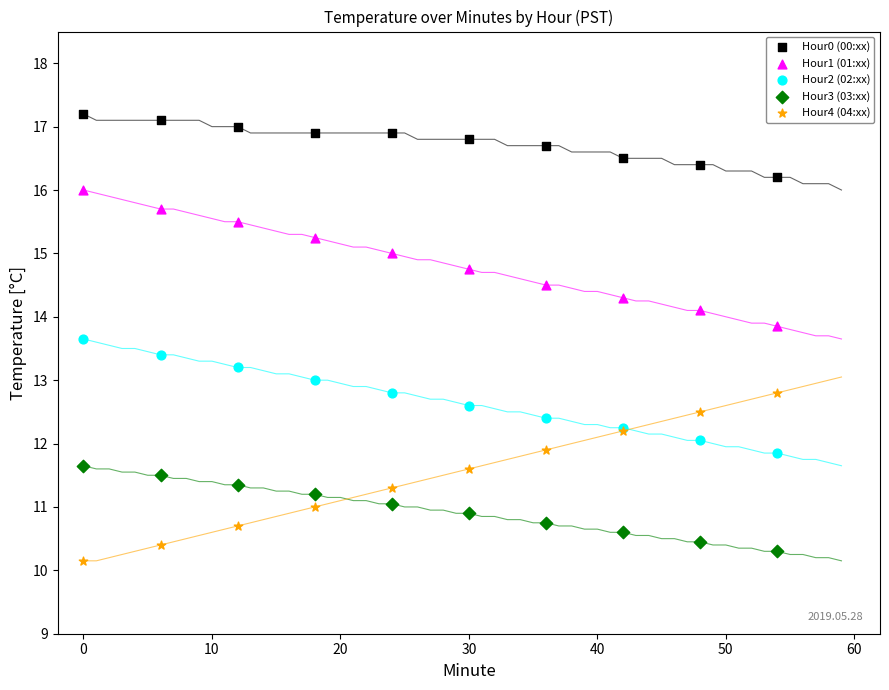

What is the X range (max minus min) for the scatter plot?

54.0